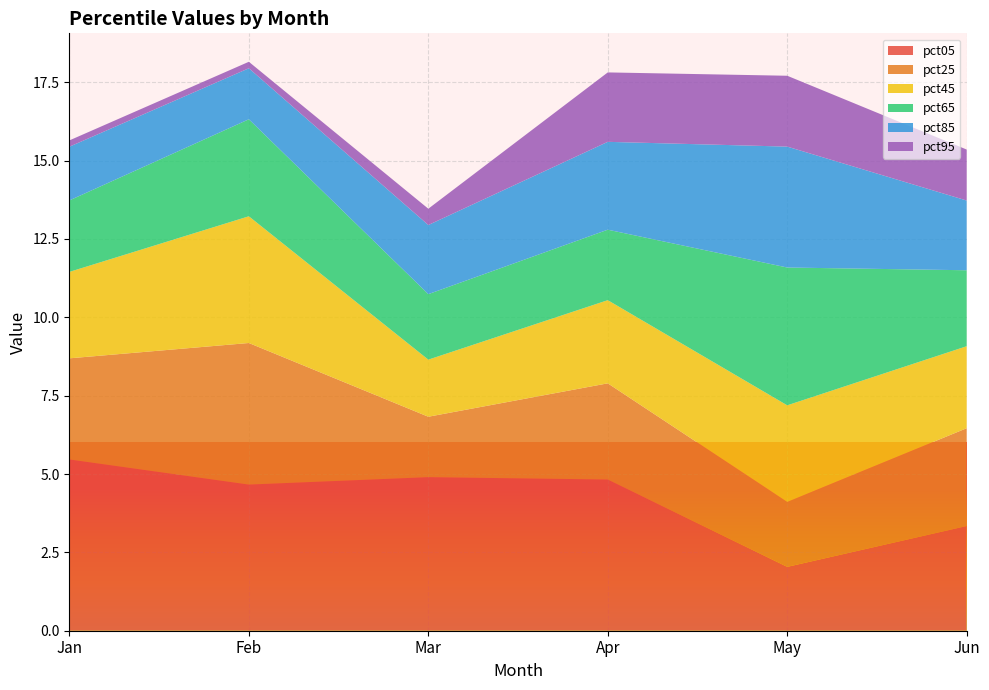

Reading left to right, transcribe all the data shown in this chart.

pct05: Jan=5.5	Feb=4.7	Mar=4.9	Apr=4.8	May=2.0	Jun=3.3
pct25: Jan=3.2	Feb=4.5	Mar=1.9	Apr=3.1	May=2.1	Jun=3.1
pct45: Jan=2.8	Feb=4.0	Mar=1.8	Apr=2.7	May=3.1	Jun=2.6
pct65: Jan=2.3	Feb=3.1	Mar=2.1	Apr=2.2	May=4.4	Jun=2.4
pct85: Jan=1.7	Feb=1.6	Mar=2.2	Apr=2.8	May=3.9	Jun=2.2
pct95: Jan=0.2	Feb=0.2	Mar=0.5	Apr=2.2	May=2.3	Jun=1.6